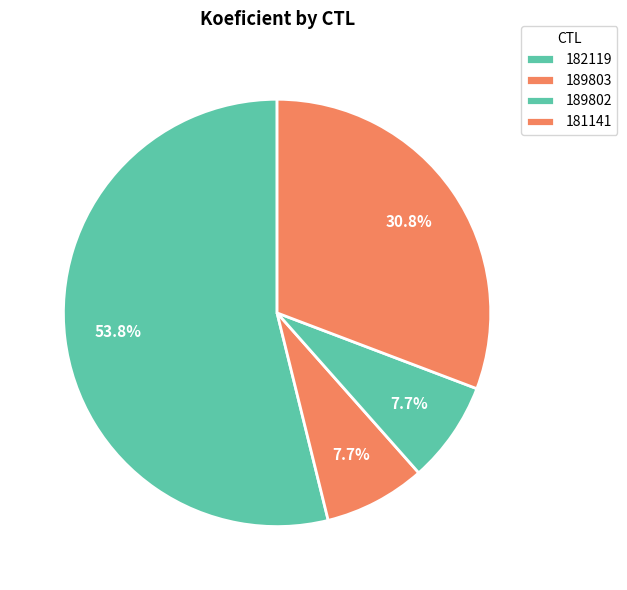

How many slices are in this pie chart?

4